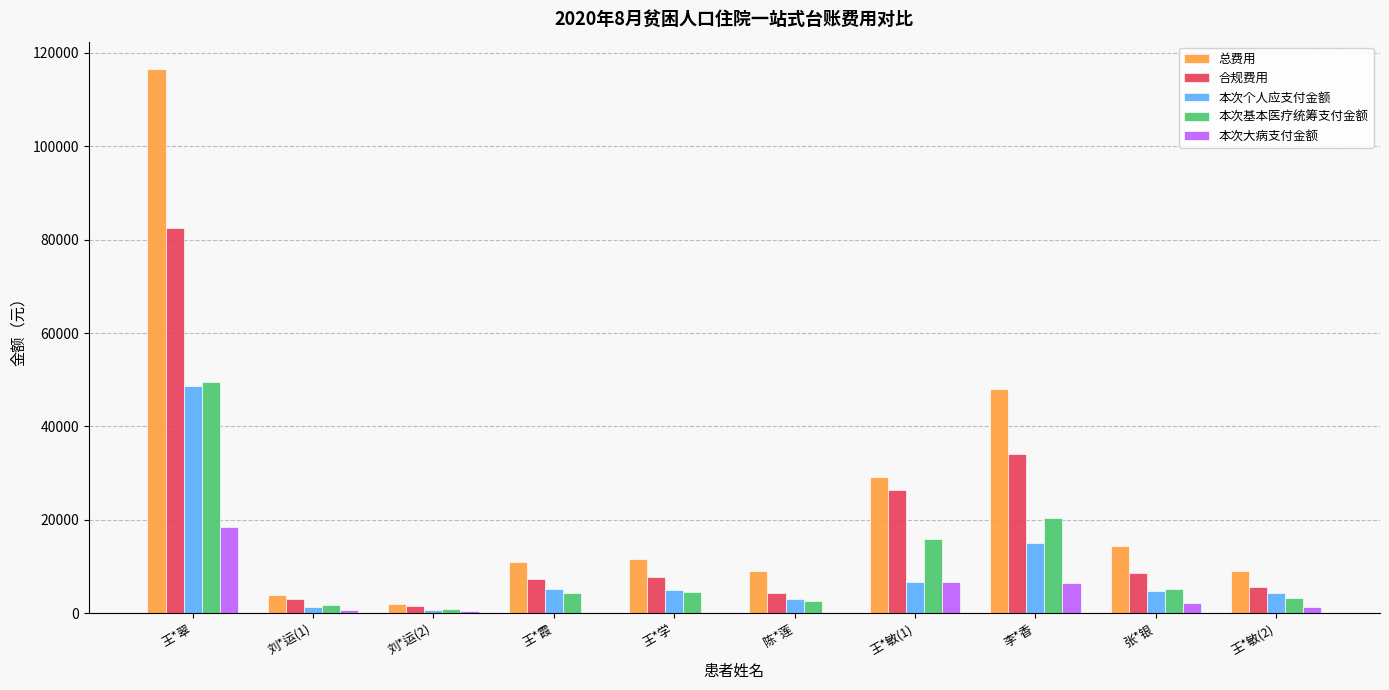

The 本次基本医疗统筹支付金额 series shows 49542.3 at 王*翠. True or false?

True